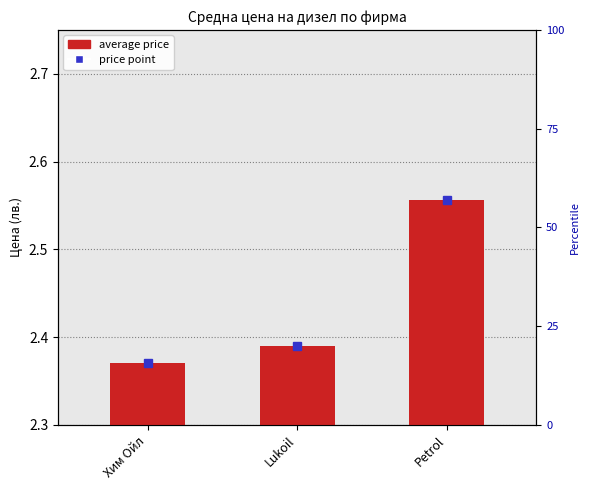

Which label corresponds to the largest value in the chart?

Petrol